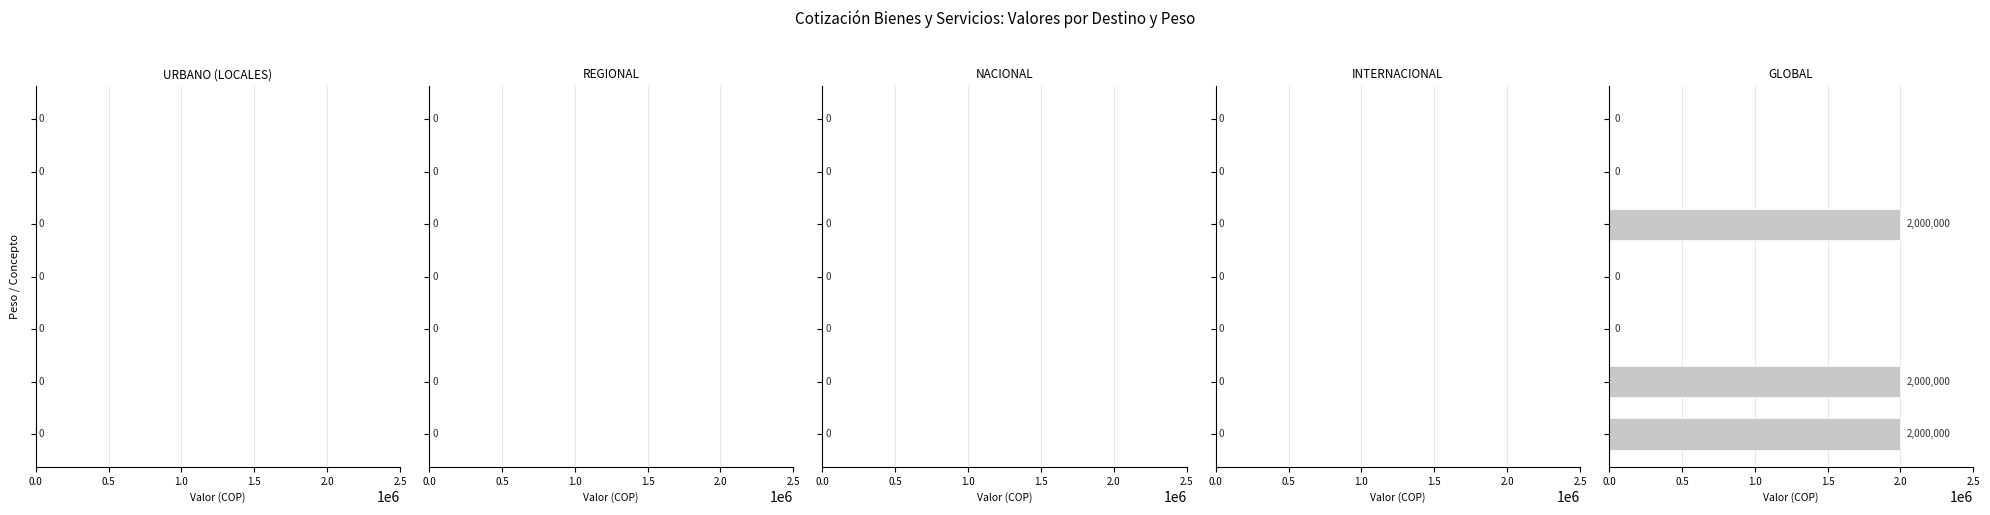

What is the maximum value shown in the chart?

2000000